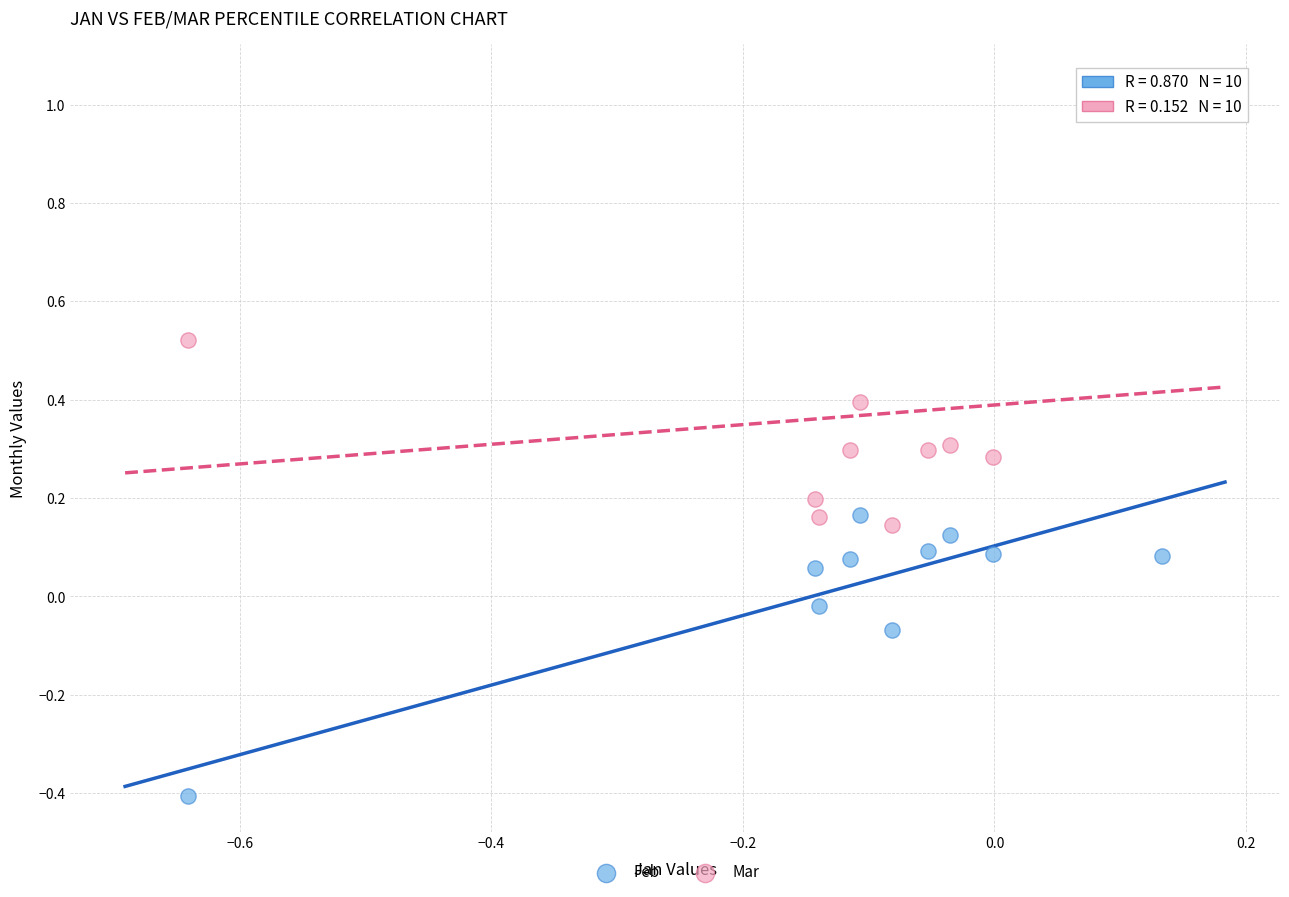

What is the X range (max minus min) for the scatter plot?

0.8